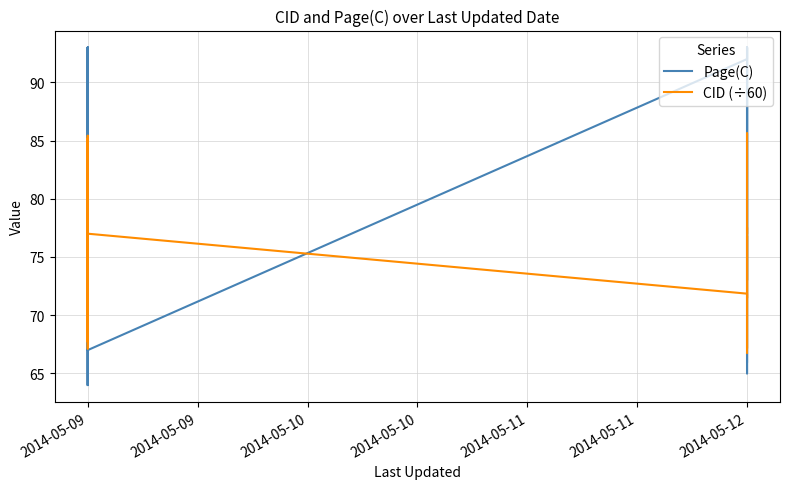

True or false: CID (÷60) and Page(C) intersect in this chart.

True